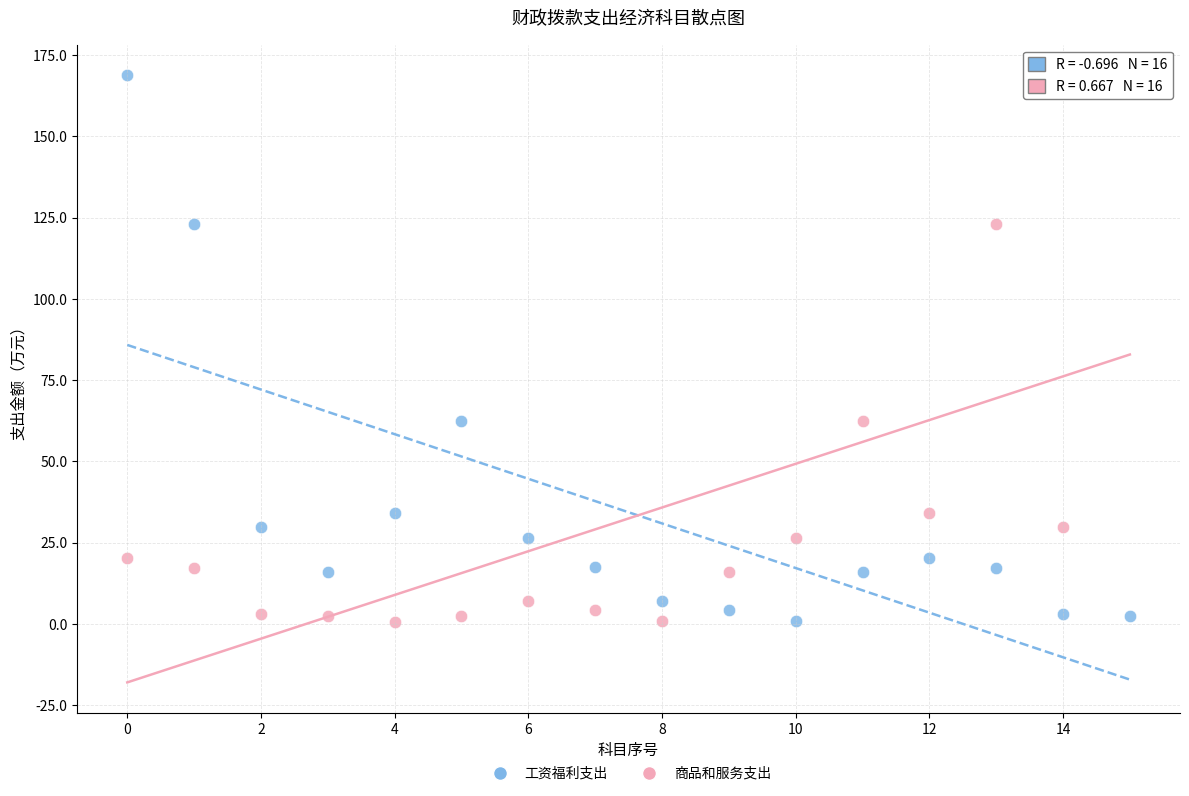

Across all data points, what is the range of Y values (max minus min)?

168.3